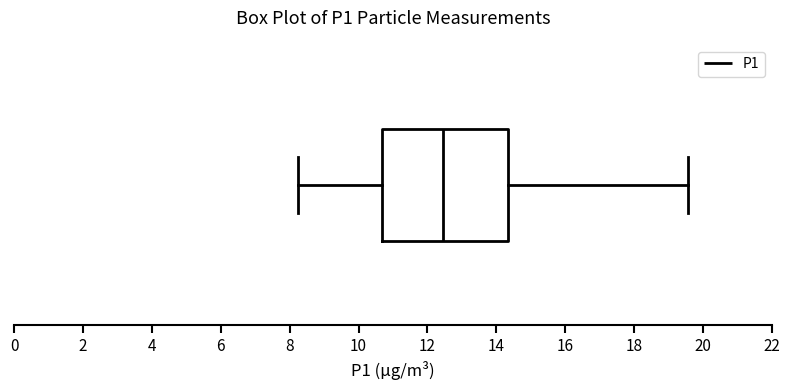

Read this box plot against the x-axis: the position of the median line, the range covered by the box, and the ends of both whiskers. The values are not printed on the chart, so give them approximately, as read against the axis.

median 12.4, box 10.6 to 14.4, whiskers 8.2 to 19.6